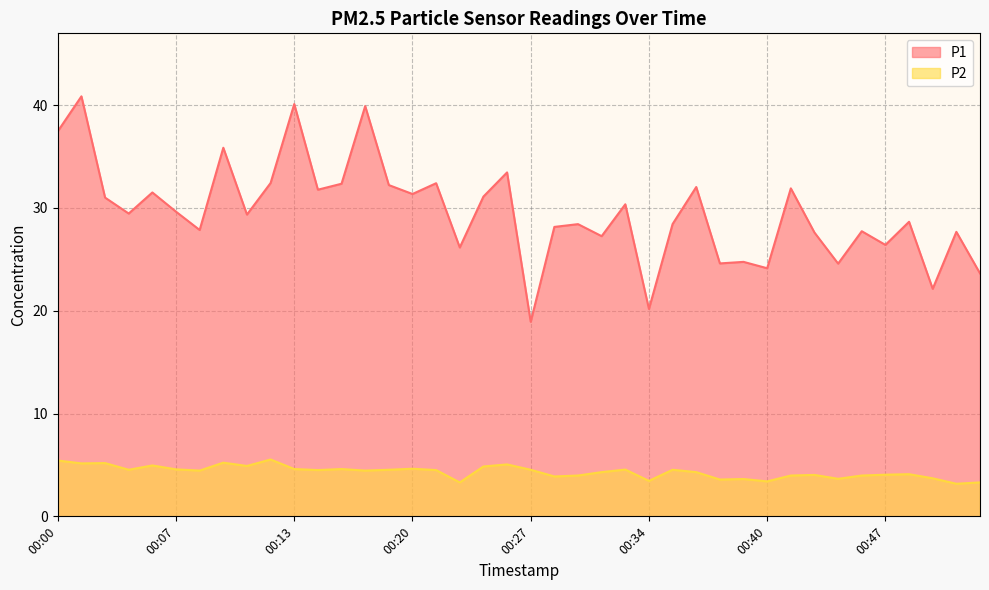

Reading left to right, extract all data points from this chart.

P1: 00:00=37.5	00:01=40.9	00:03=31.0	00:04=29.4	00:05=31.5	00:07=29.6	00:08=27.9	00:09=35.9	00:11=29.4	00:12=32.4	00:13=40.1	00:15=31.8	00:16=32.4	00:17=39.9	00:19=32.2	00:20=31.4	00:21=32.4	00:23=26.1	00:24=31.1	00:25=33.5	00:27=18.9	00:28=28.1	00:29=28.4	00:31=27.2	00:32=30.4	00:34=20.2	00:35=28.4	00:36=32.0	00:38=24.6	00:39=24.8	00:40=24.1	00:42=31.9	00:43=27.6	00:44=24.6	00:46=27.7	00:47=26.4	00:48=28.6	00:50=22.1	00:51=27.7	00:52=23.6
P2: 00:00=5.4	00:01=5.2	00:03=5.2	00:04=4.5	00:05=5.0	00:07=4.6	00:08=4.5	00:09=5.2	00:11=4.9	00:12=5.5	00:13=4.6	00:15=4.5	00:16=4.6	00:17=4.5	00:19=4.5	00:20=4.6	00:21=4.5	00:23=3.3	00:24=4.8	00:25=5.0	00:27=4.5	00:28=3.9	00:29=4.0	00:31=4.3	00:32=4.5	00:34=3.5	00:35=4.5	00:36=4.3	00:38=3.6	00:39=3.6	00:40=3.4	00:42=4.0	00:43=4.0	00:44=3.6	00:46=4.0	00:47=4.0	00:48=4.1	00:50=3.7	00:51=3.2	00:52=3.3